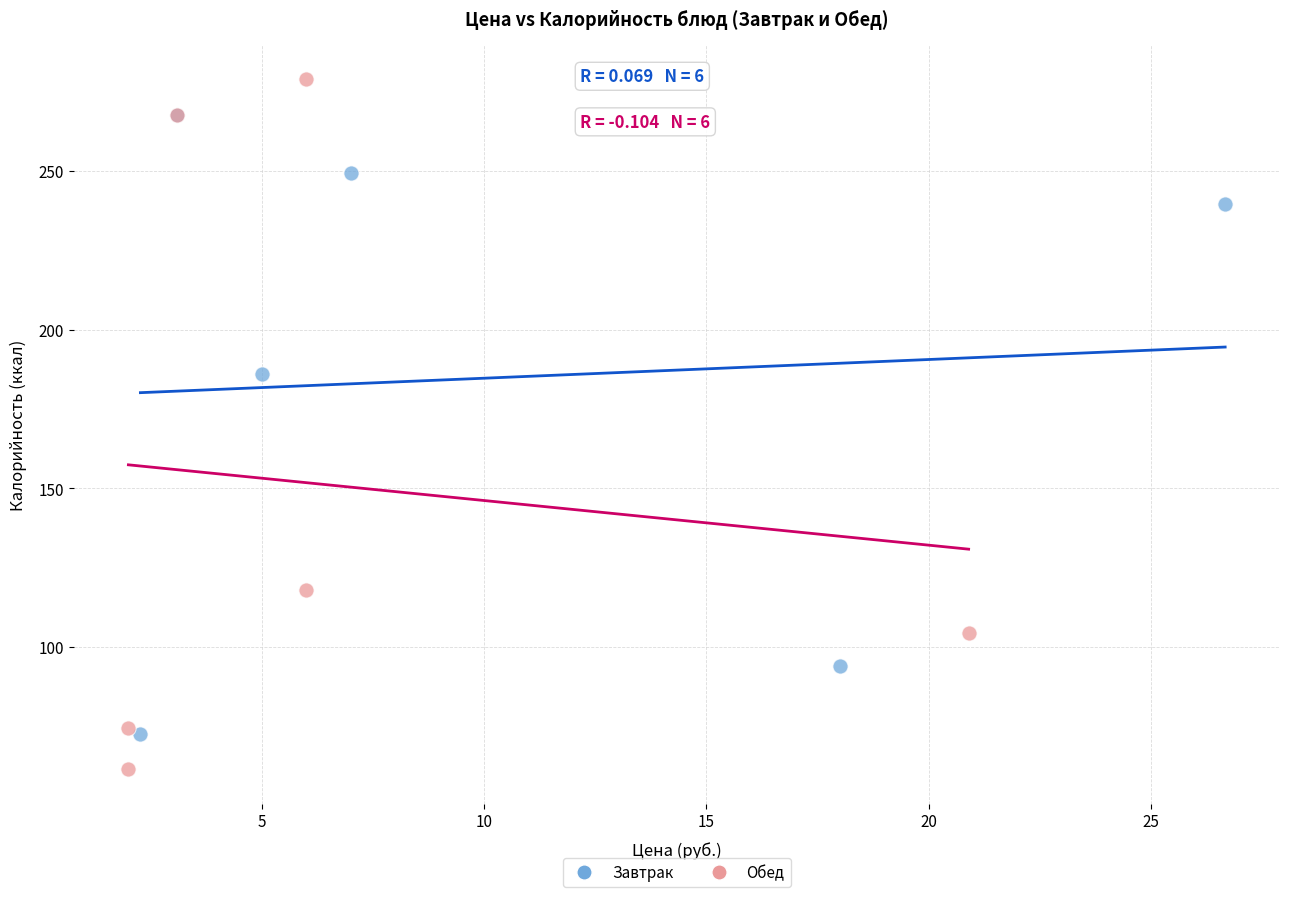

Which series has the widest spread of Y values?

Обед